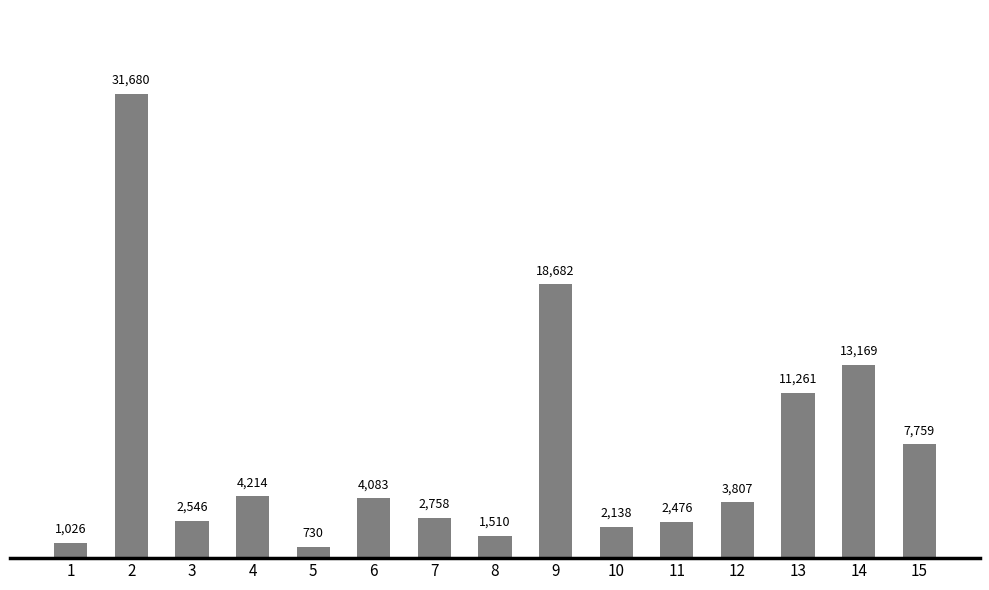

What is the value of the 13th bar from the left?

11261